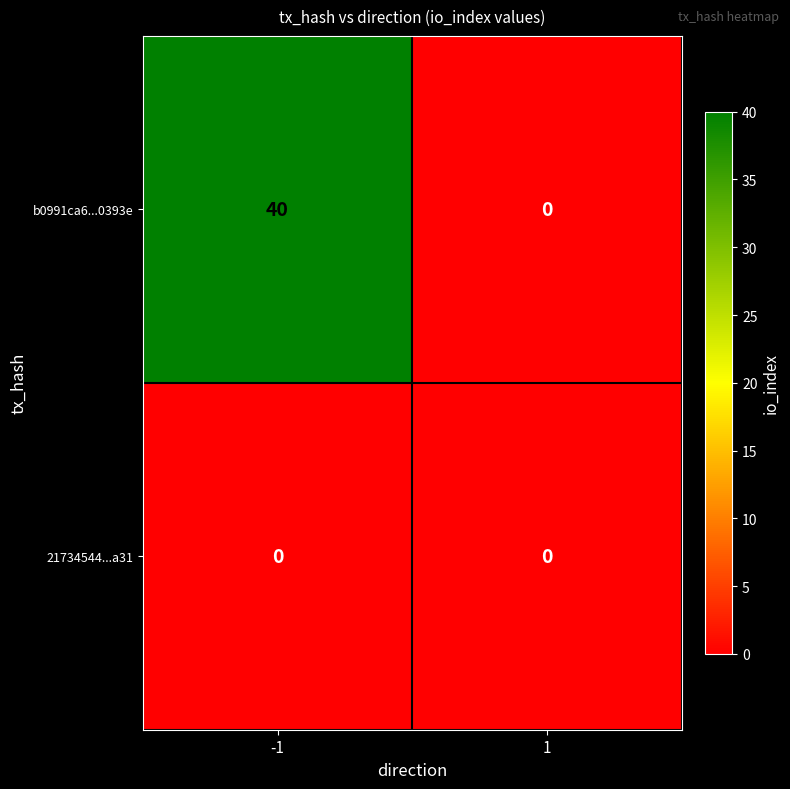

Which series has the largest total across all categories?

b0991ca6...0393e